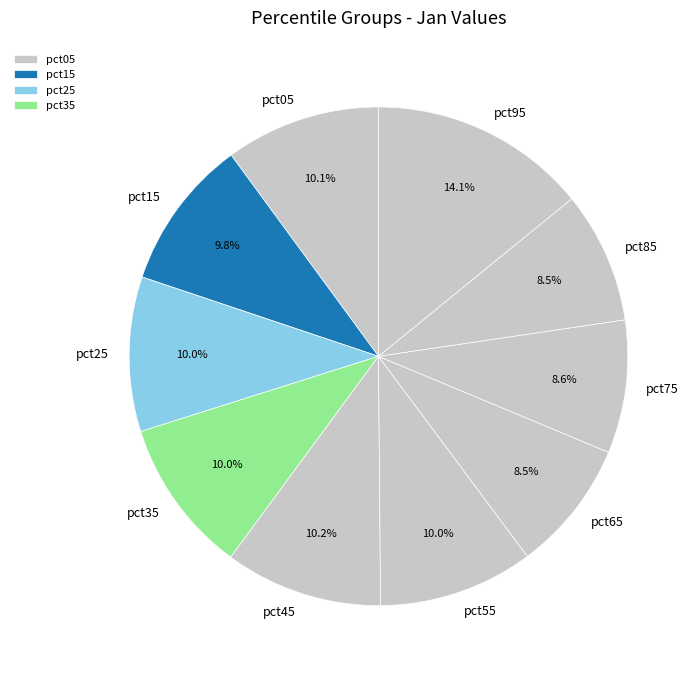

What percentage do pct15 and pct55 together represent?

19.8%